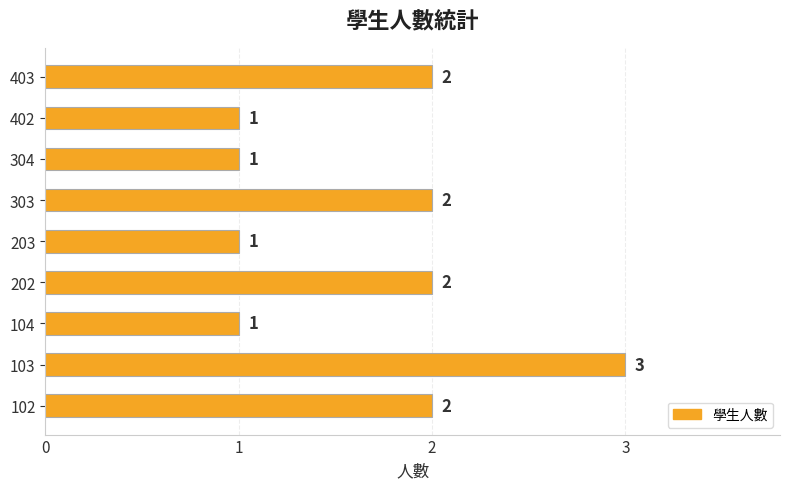

Reading bottom to top, what are all the values shown in this chart?

2	3	1	2	1	2	1	1	2